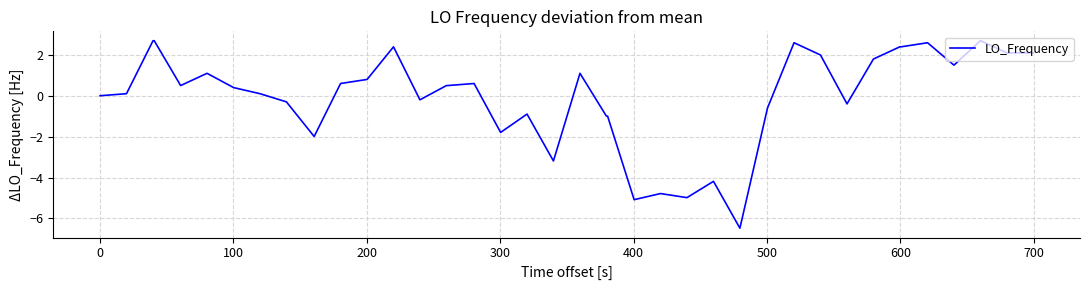

What is the smallest value displayed?

-6.5